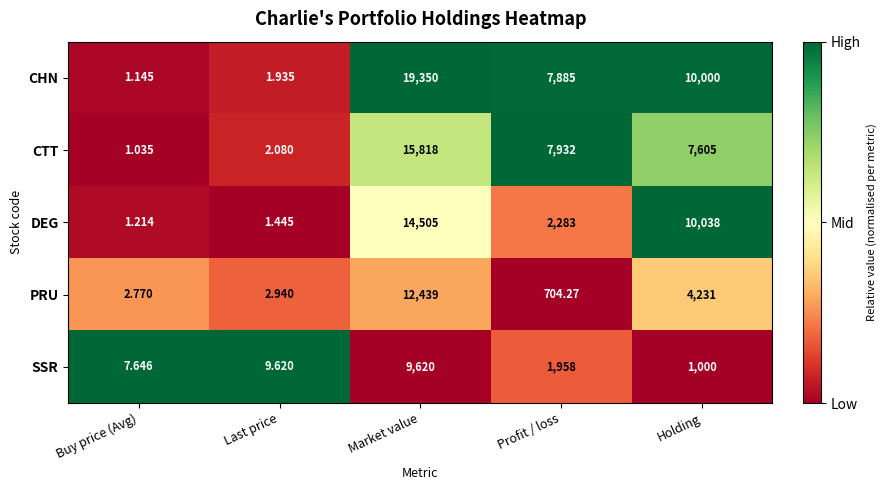

List the labels in order of DEG value, smallest first.

Buy price (Avg), Last price, Profit / loss, Holding, Market value